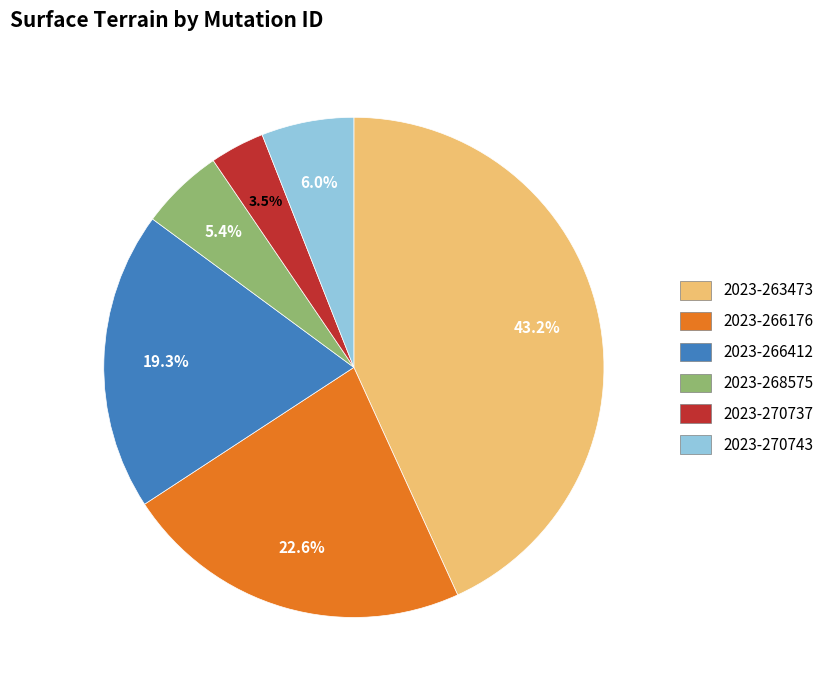

Is 2023-266176 the majority of the pie?

No